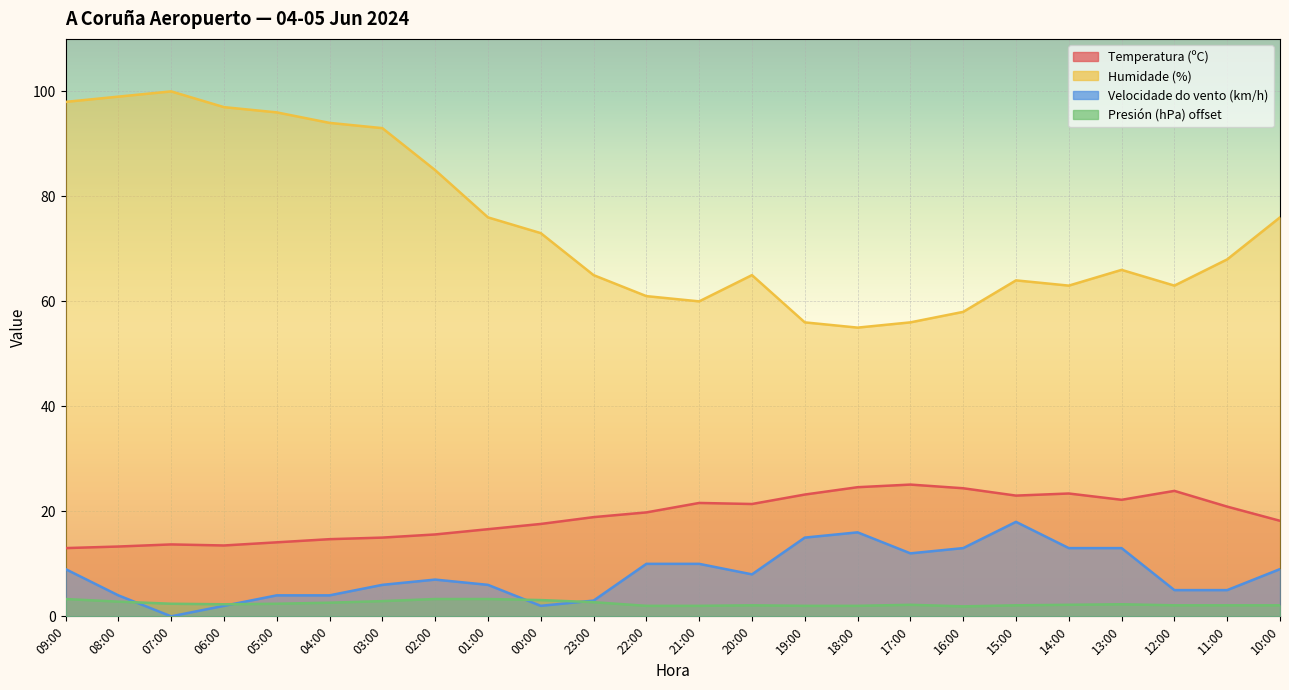

True or false: Humidade (%) and Presión (hPa) offset cross at least once.

False